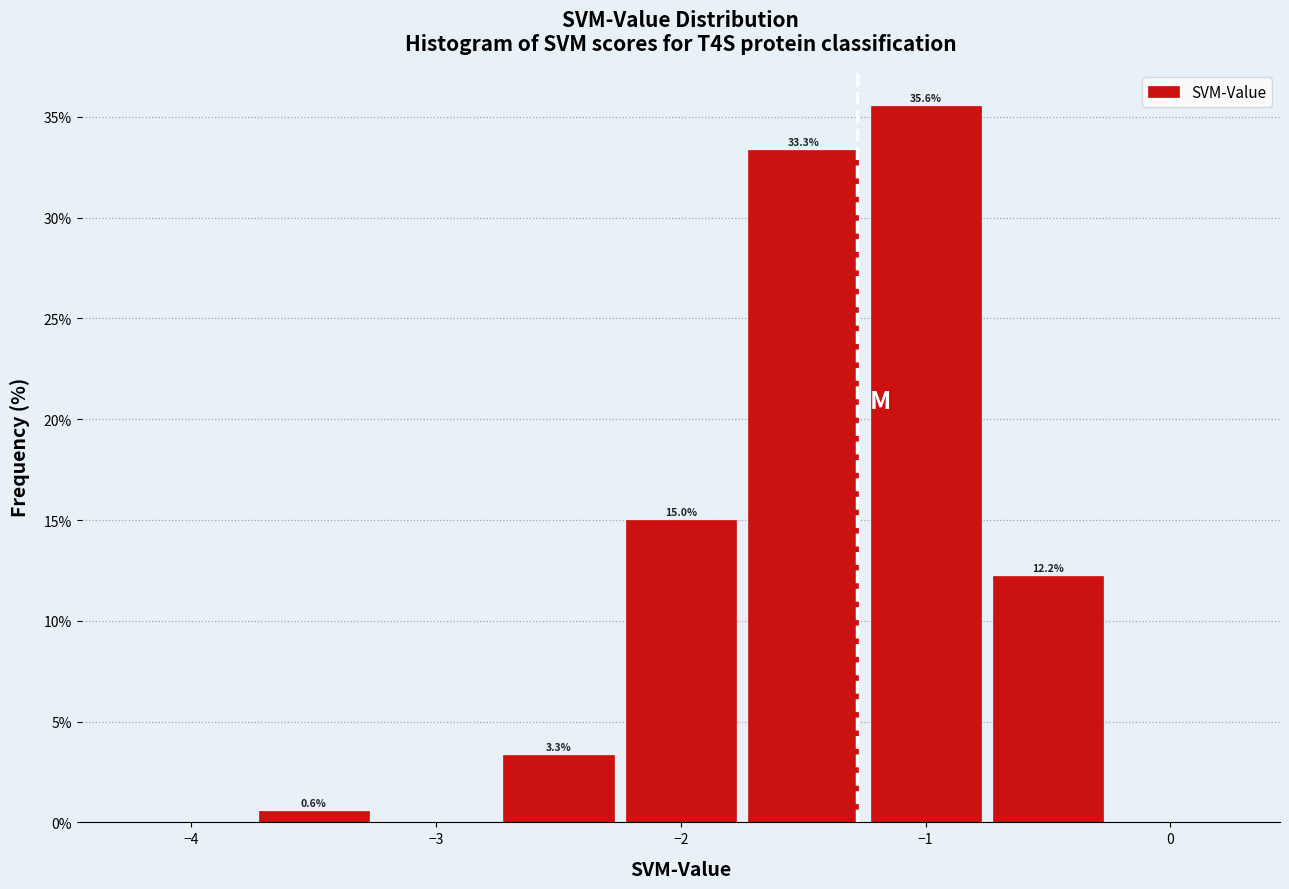

Which range on the x-axis has the tallest bar?

-1.25 to -0.75